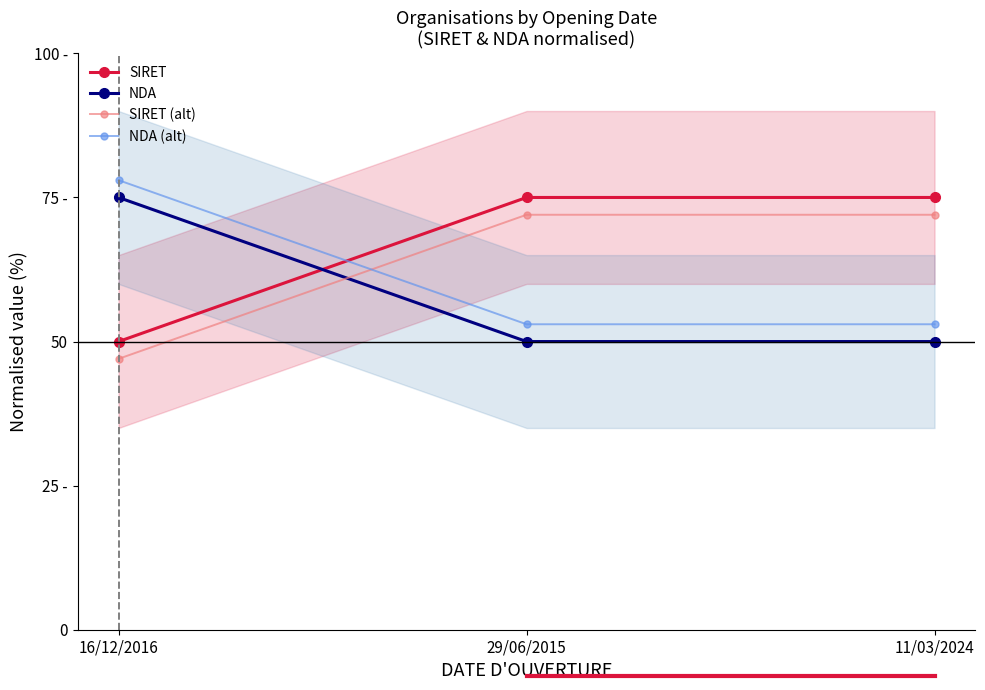

Which series has the largest range (max minus min)?

SIRET